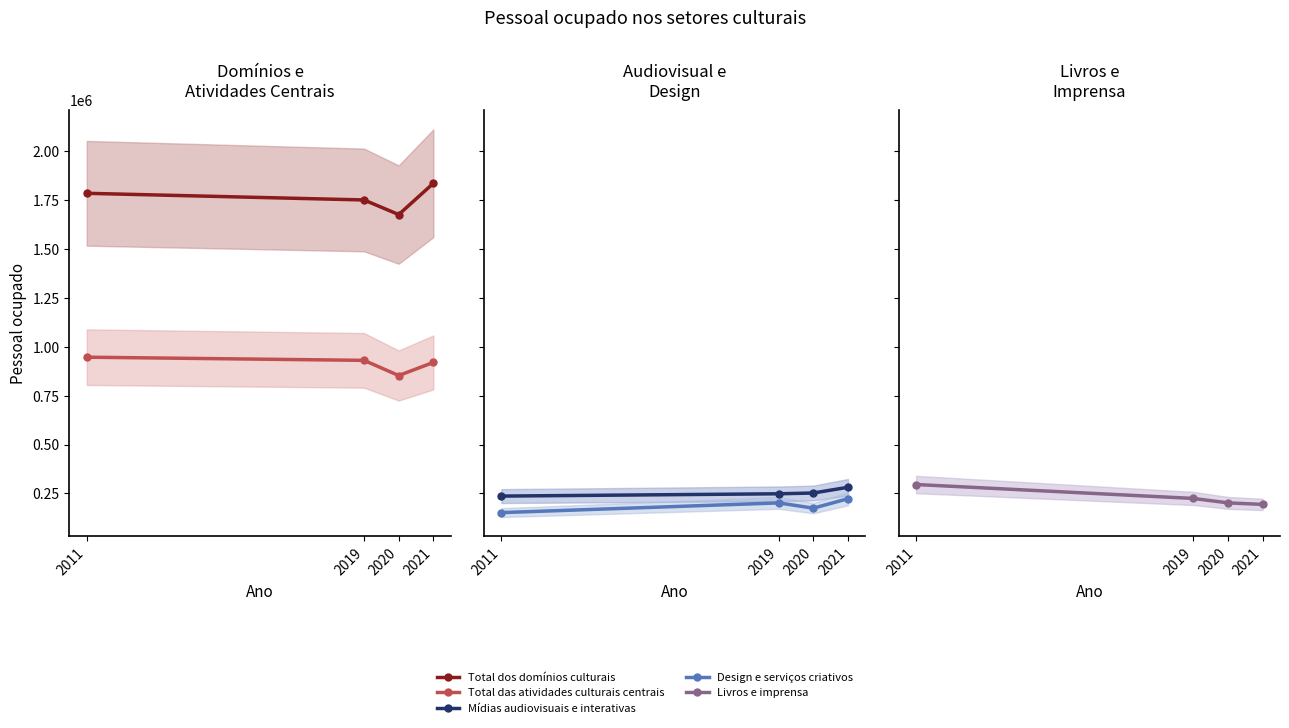

True or false: Total das atividades culturais centrais and Design e serviços criativos intersect in this chart.

False